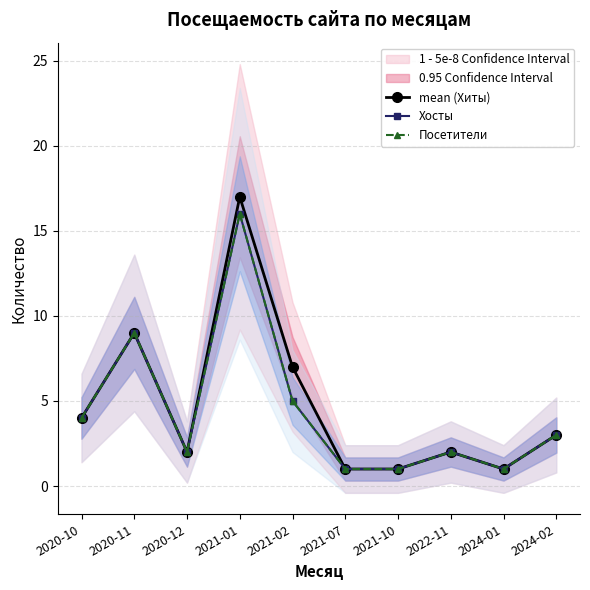

Which series changed the most between 2020-11 and 2020-12?

mean (Хиты)